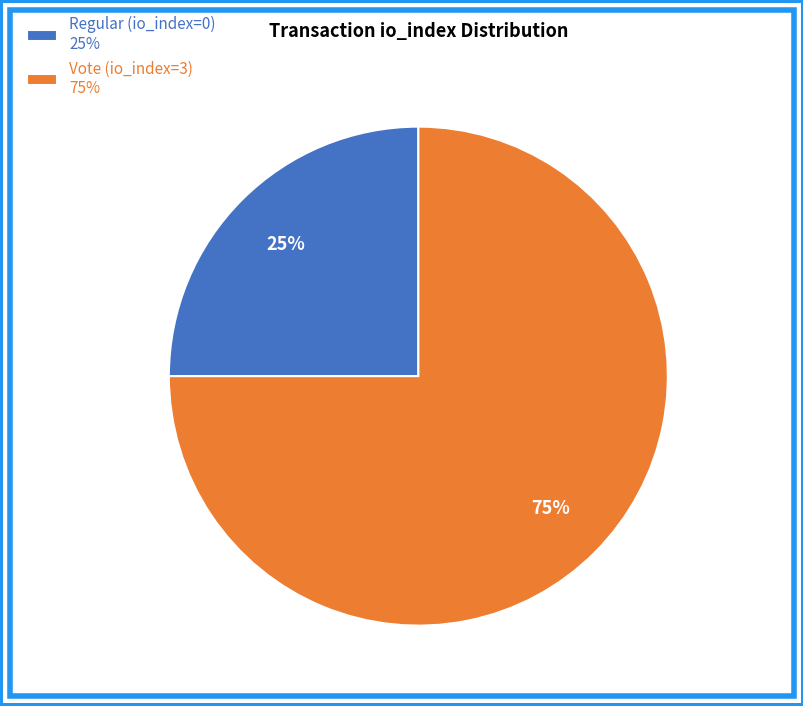

Which slice is the largest?

Vote (io_index=3)